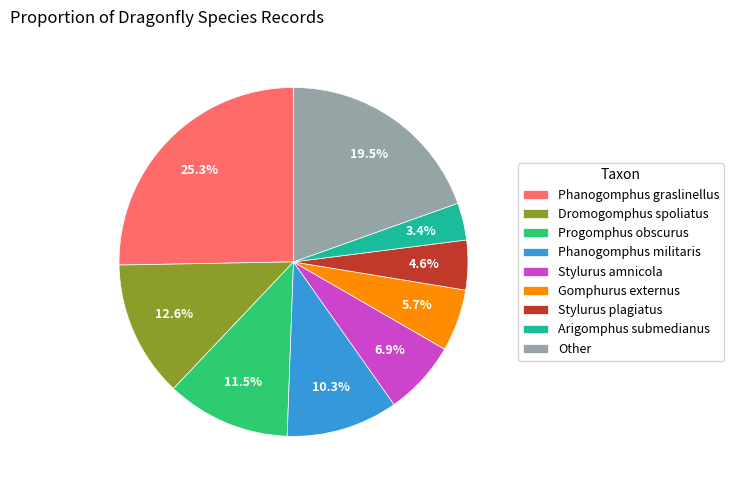

Count the number of slices in the pie.

9